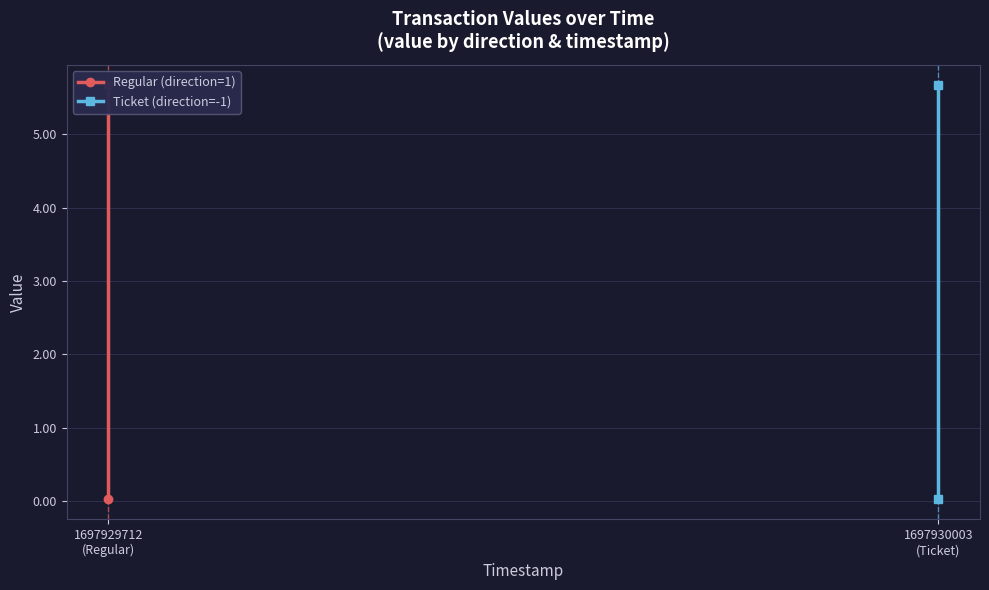

At which category is the sum across all series the highest?

1697930003
(Ticket)